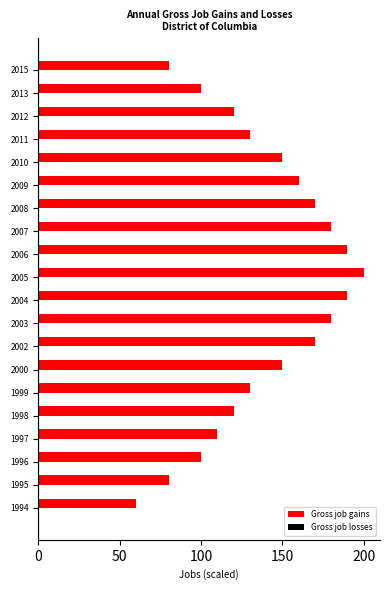

Between 1998 and 1997, which is larger?

1998